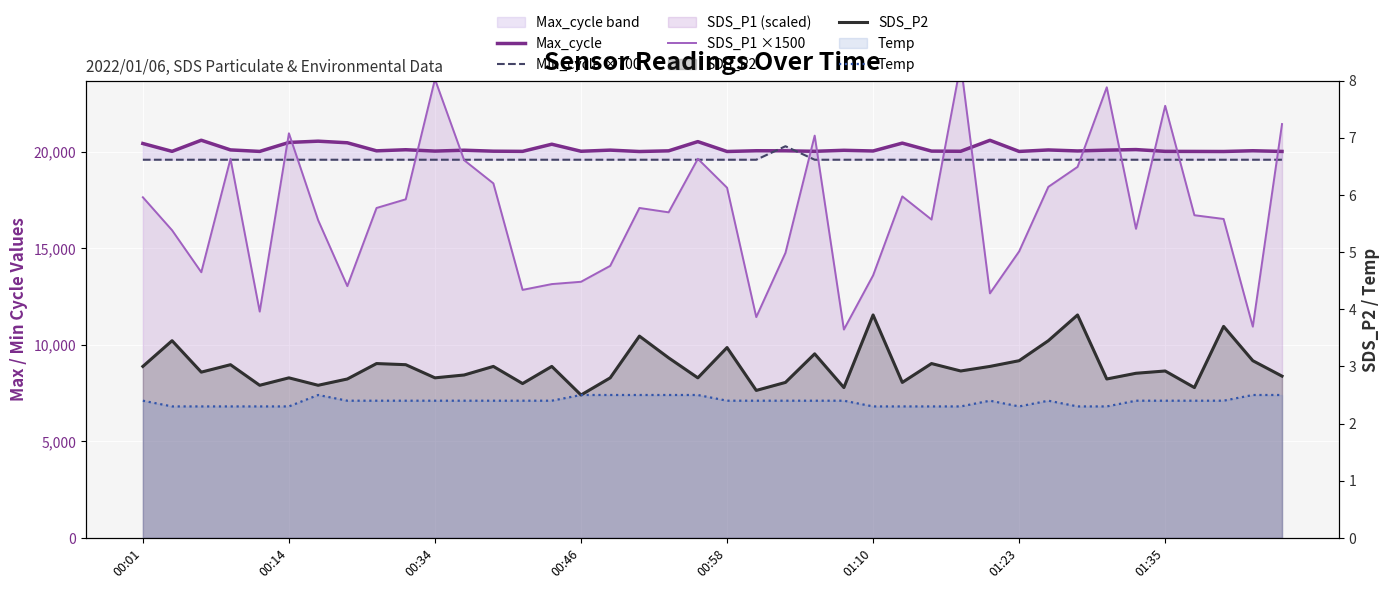

What is the difference between the SDS_P2 values at 29 and 37?

0.7